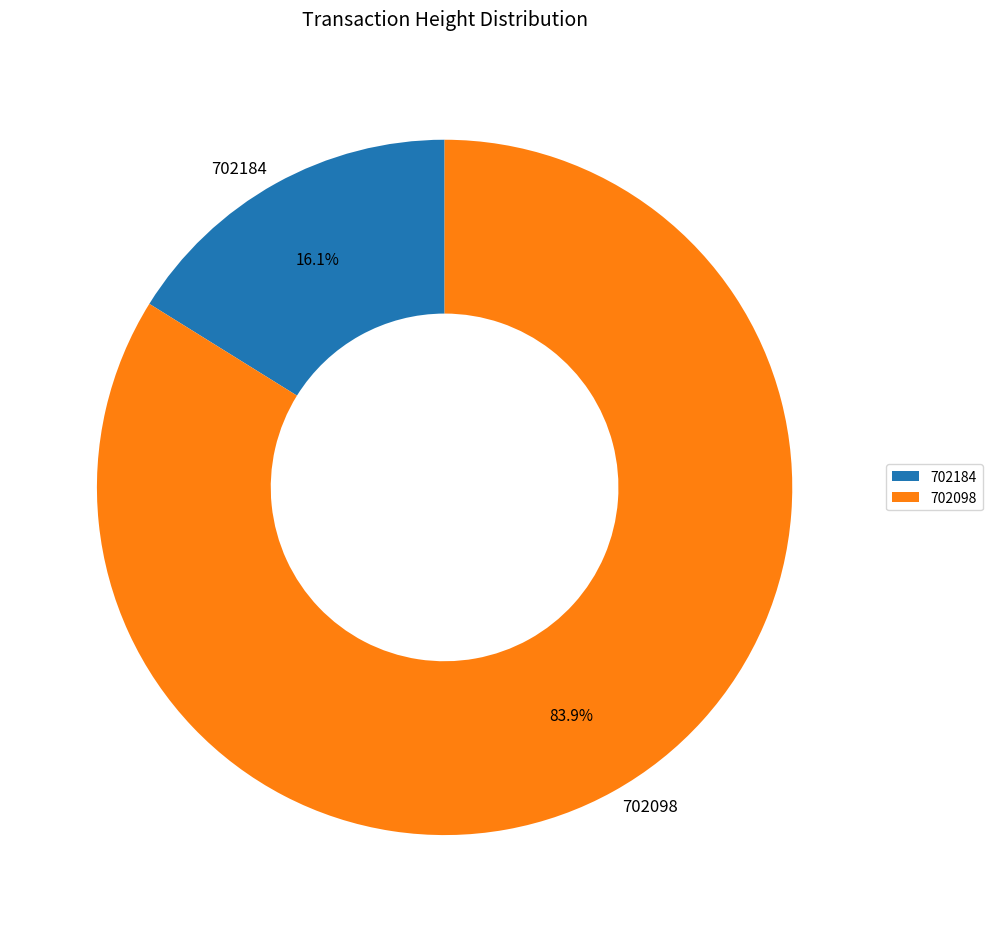

How many slices are in this pie chart?

2